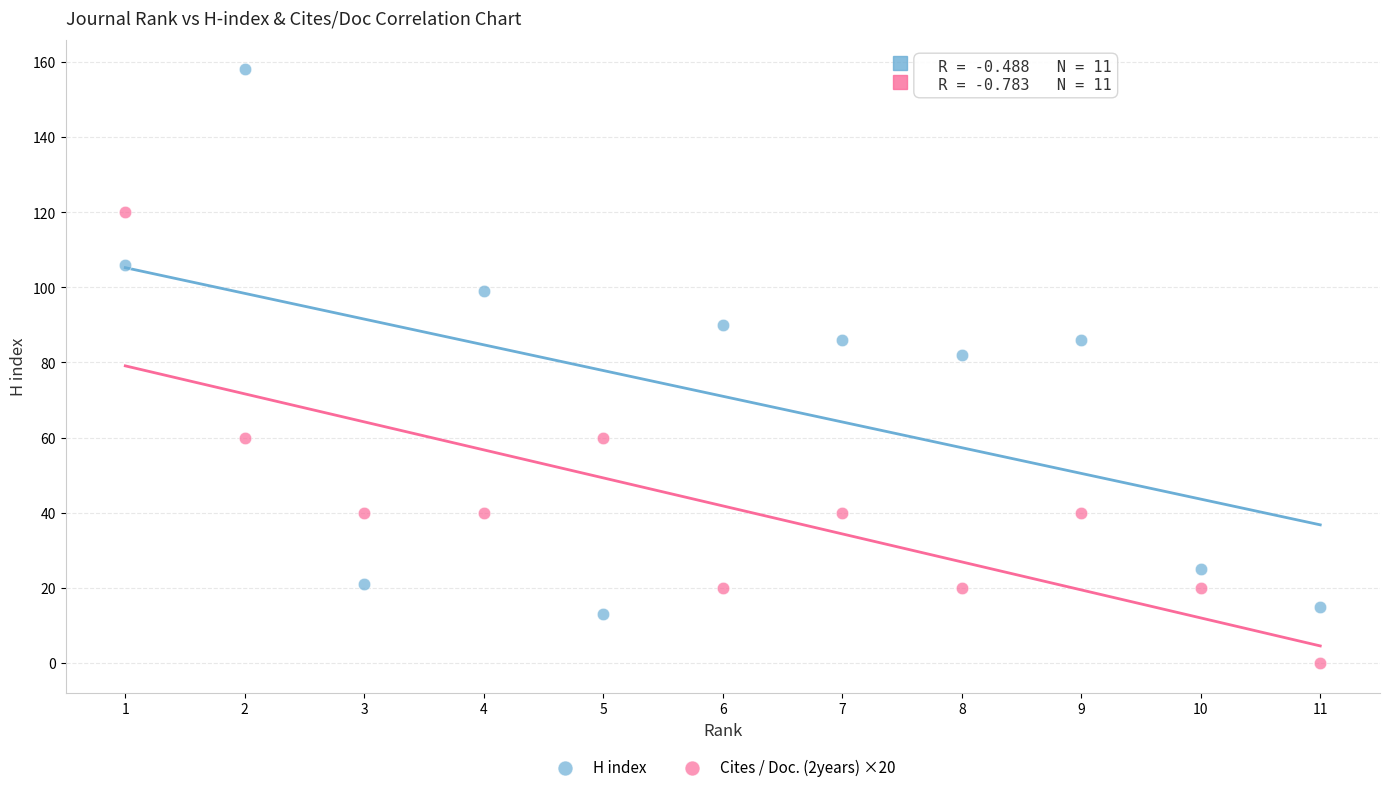

Which series reaches the minimum Y coordinate?

Cites / Doc. (2years) ×20